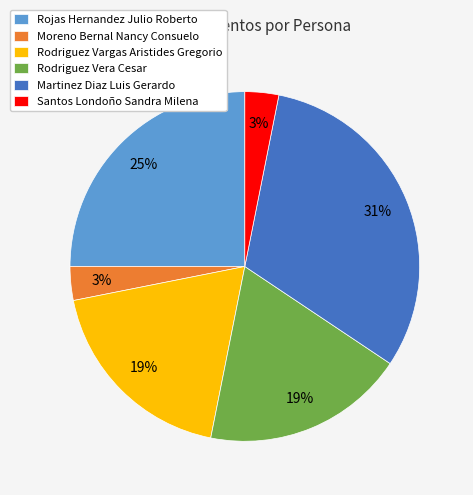

To the nearest percent, what percentage of the pie is Rojas Hernandez Julio Roberto?

25%